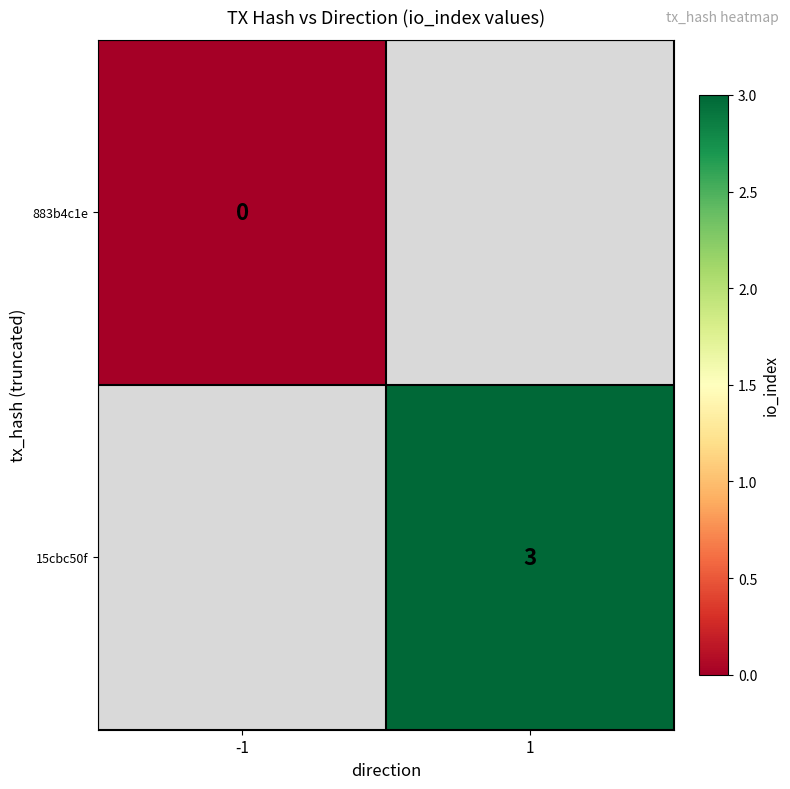

The value of 15cbc50f at 1 is 5. True or false?

False